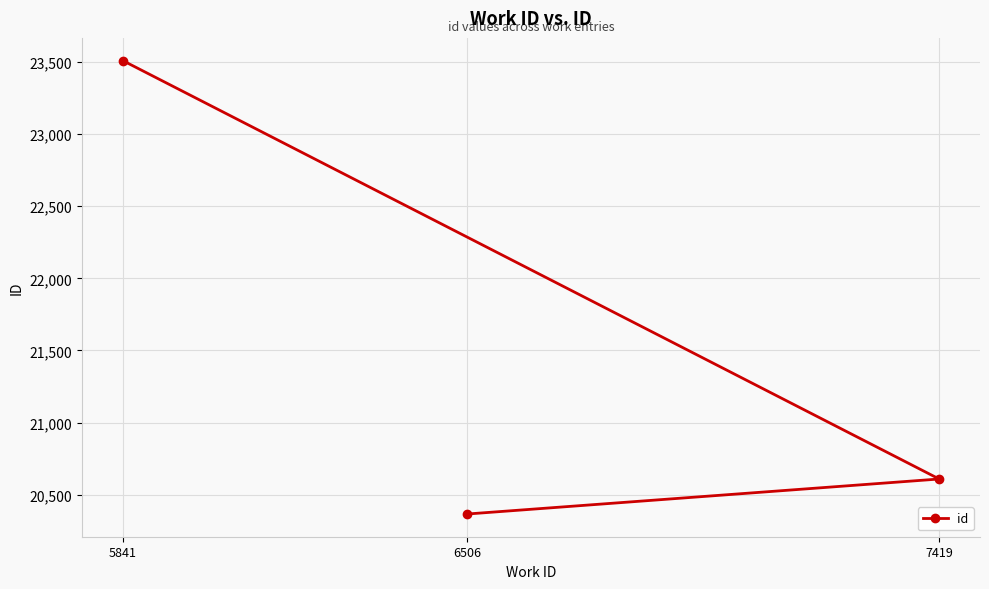

What is the change in value from 6506 to 7419?

+243